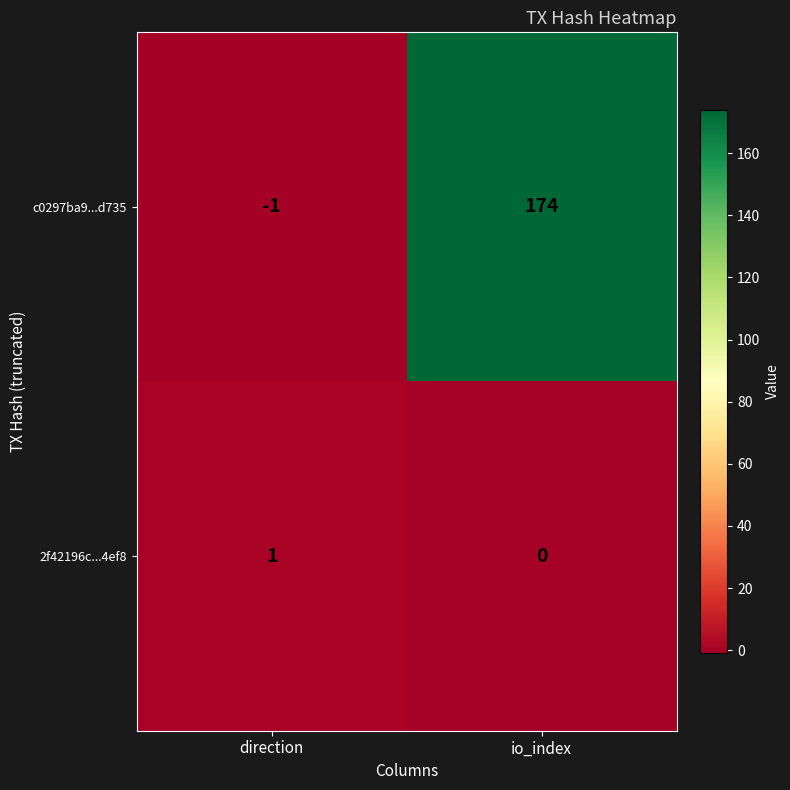

Between direction and io_index, which series saw the biggest shift?

c0297ba9...d735